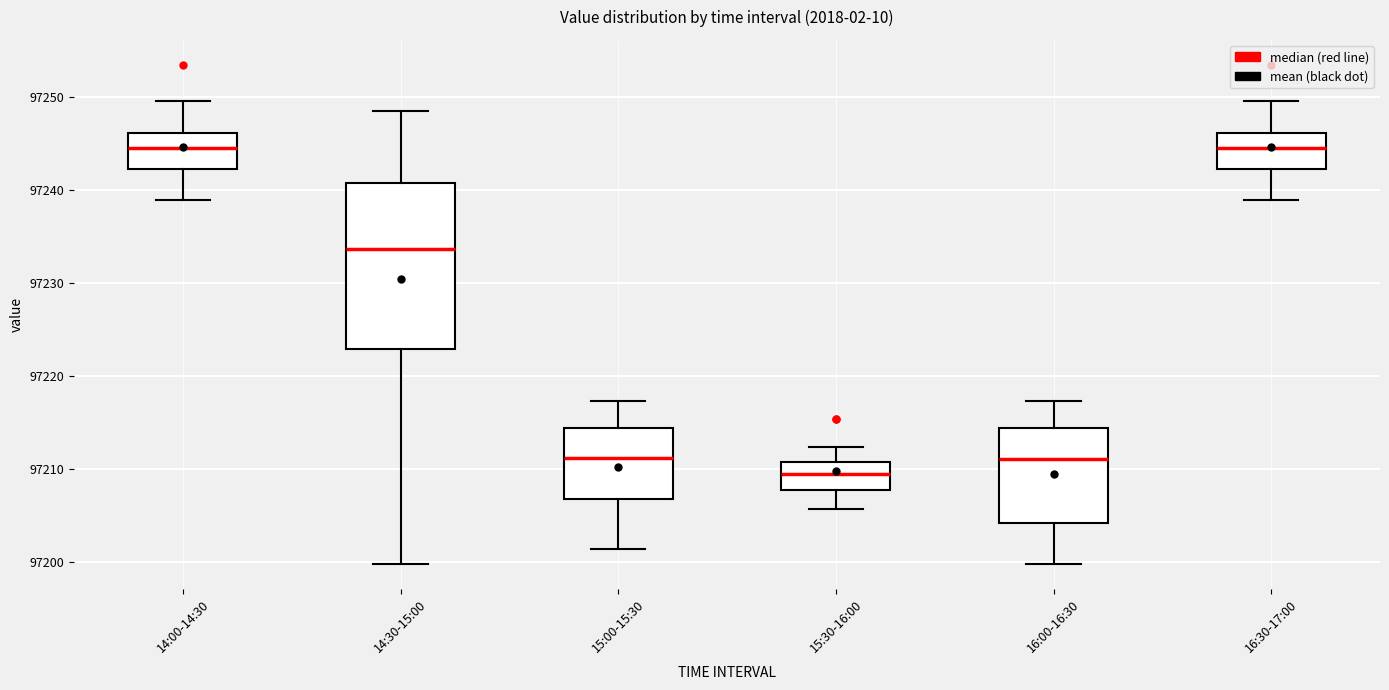

Which box's median line is the lowest?

15:30-16:00